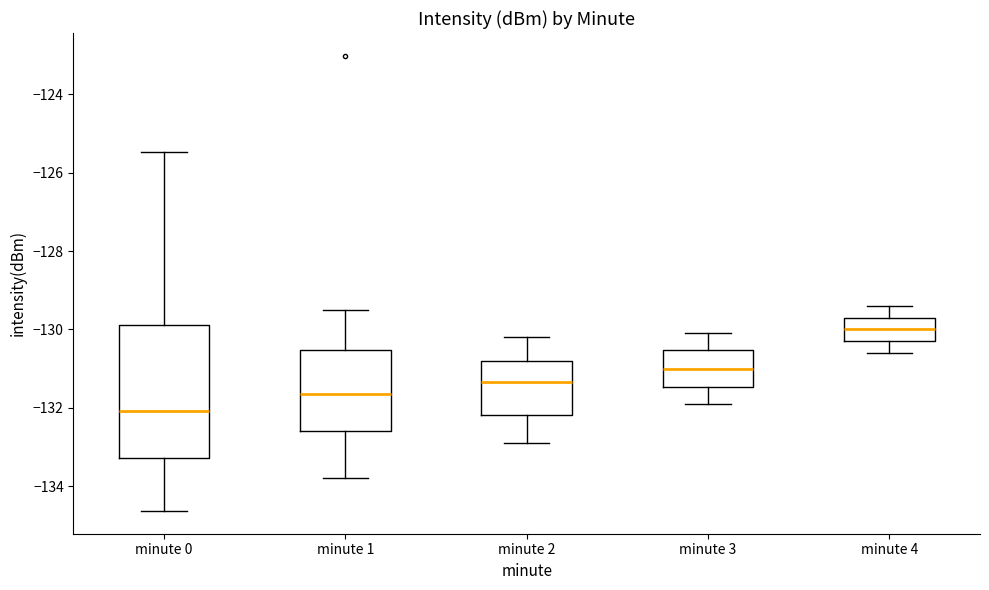

Which box has the highest median line?

minute 4